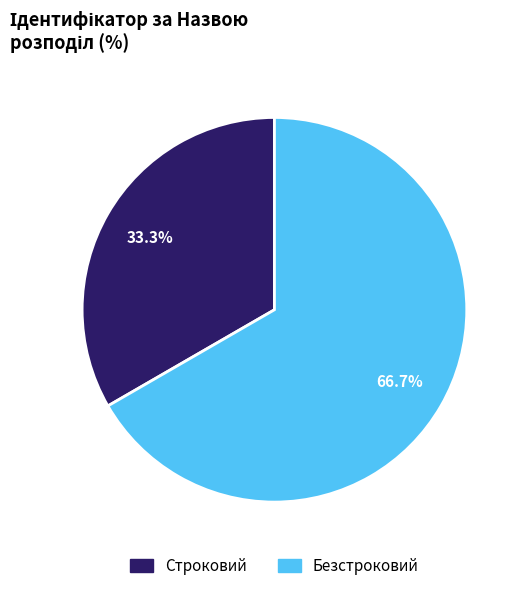

What is the total percentage of Строковий and Безстроковий?

100.0%